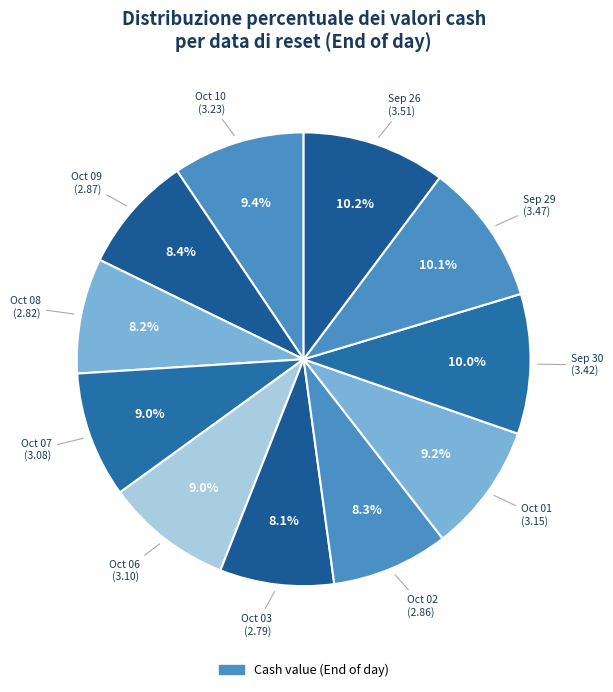

Count the number of slices in the pie.

11